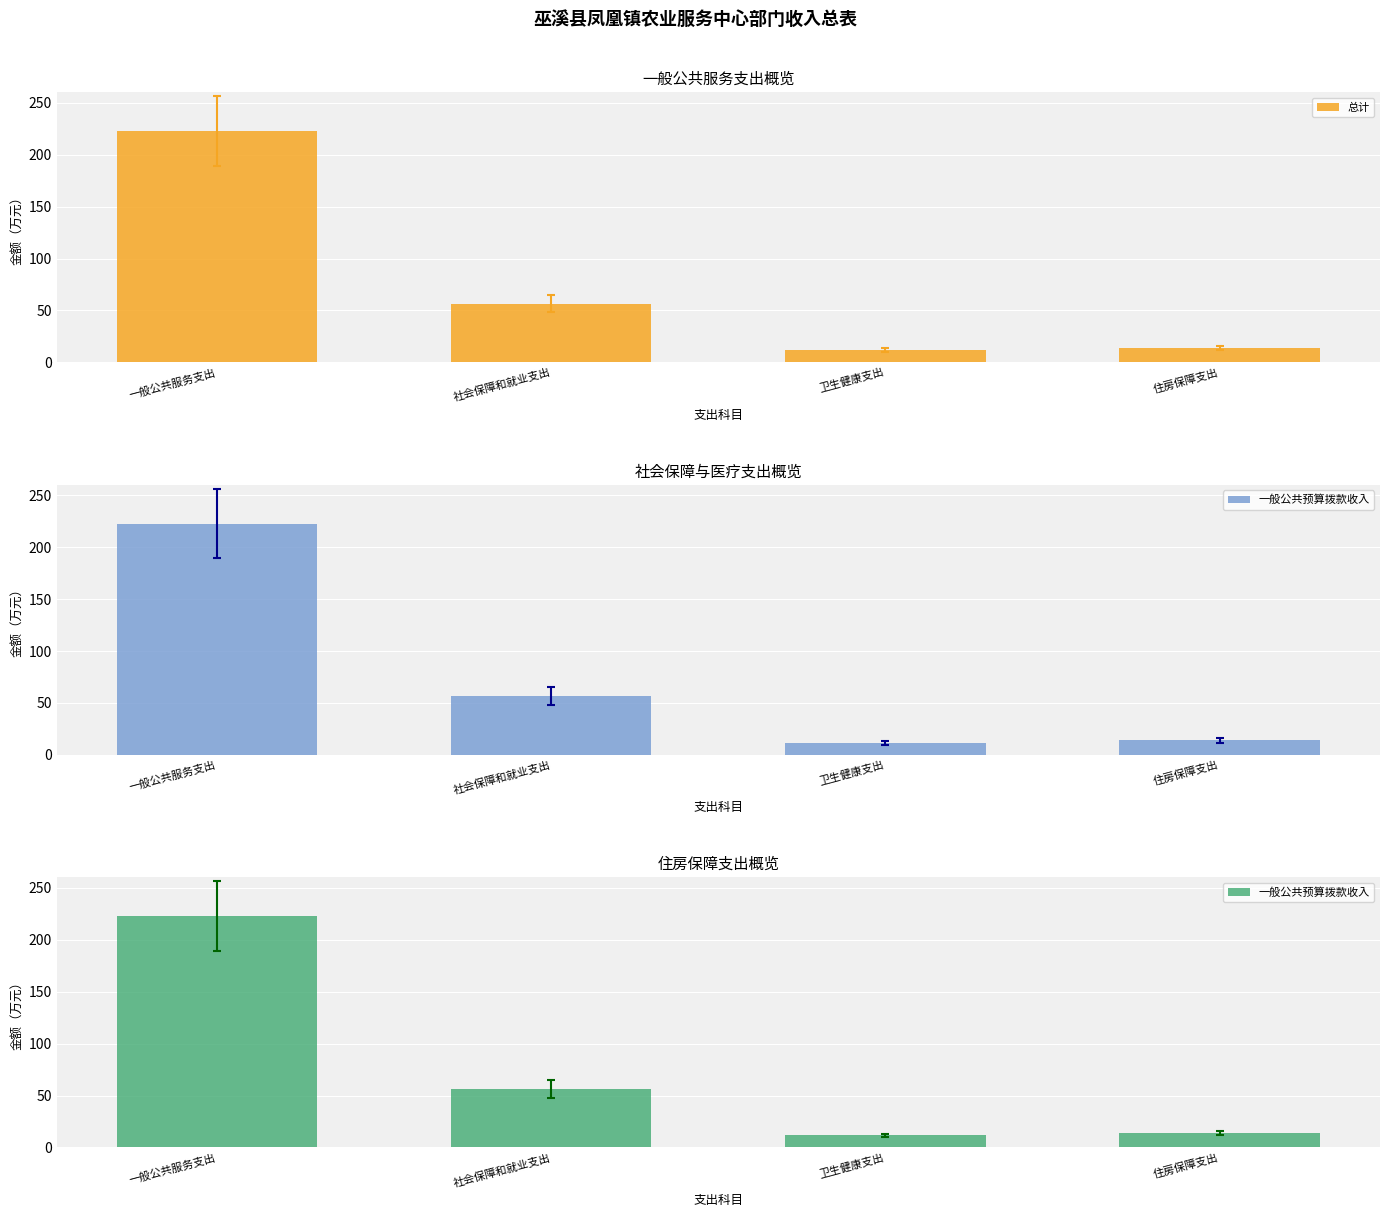

Read the 一般公共预算拨款收入 value at 卫生健康支出.

11.6